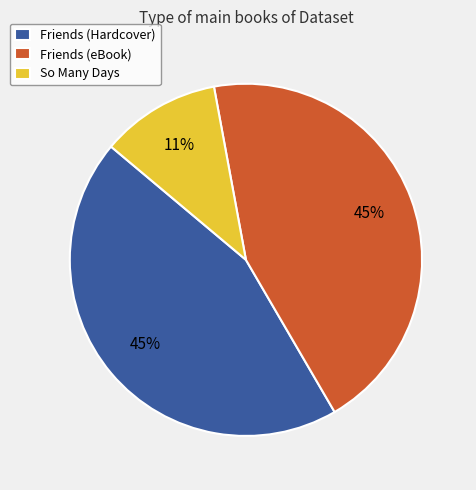

To the nearest percent, what is the average slice percentage?

33%